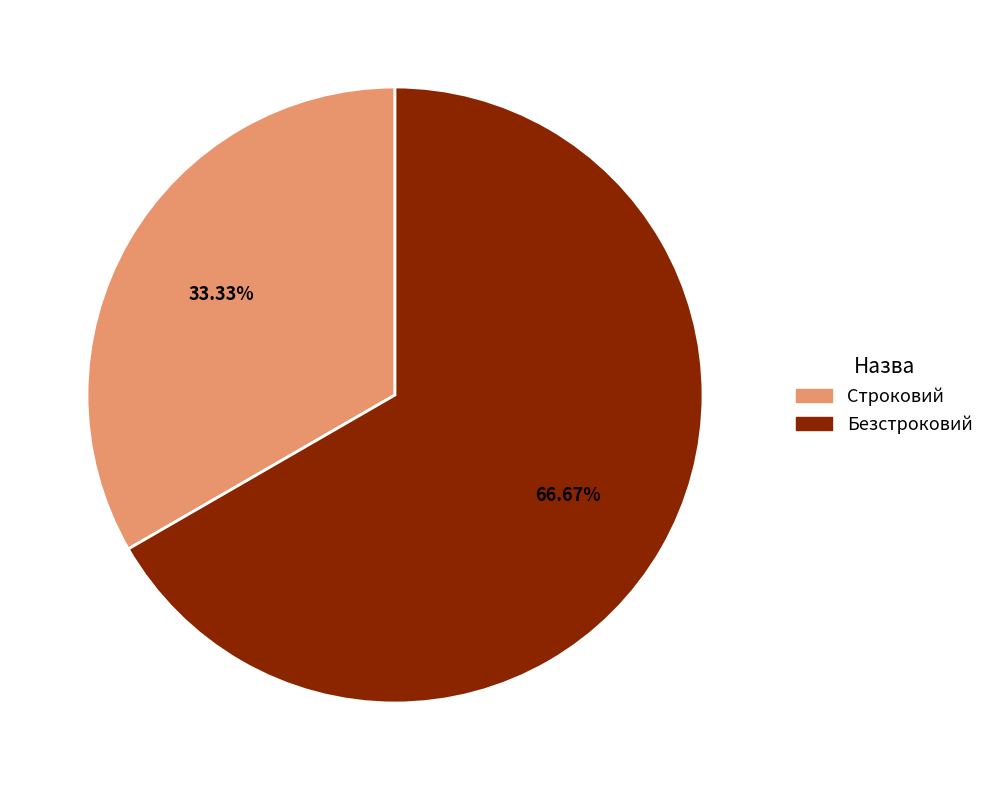

What is the total percentage of Строковий and Безстроковий?

100.0%